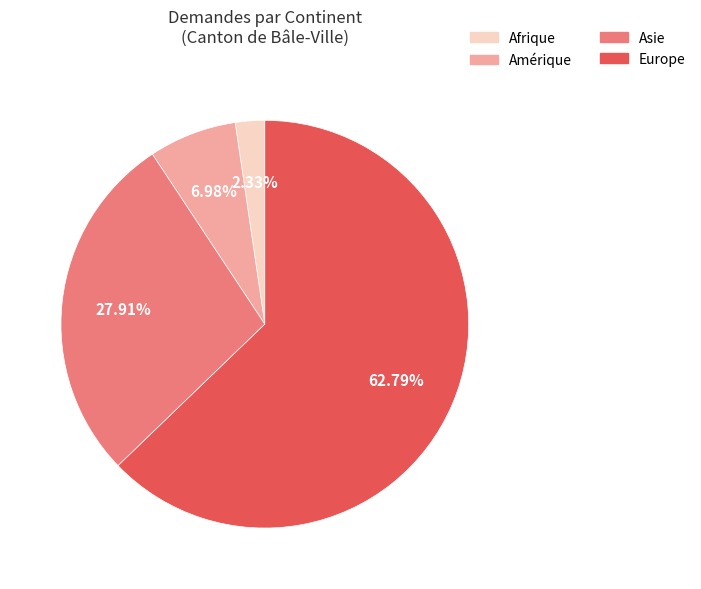

Which has a higher value, Asie or Europe?

Europe